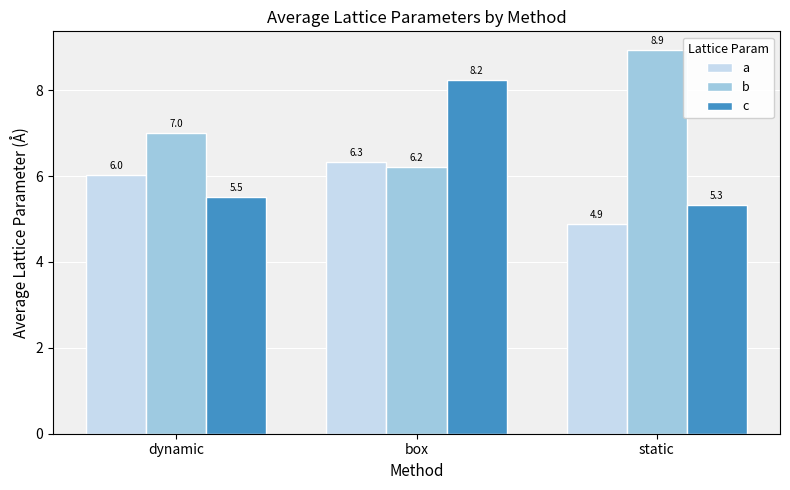

Which category has the lowest value in the c series?

static